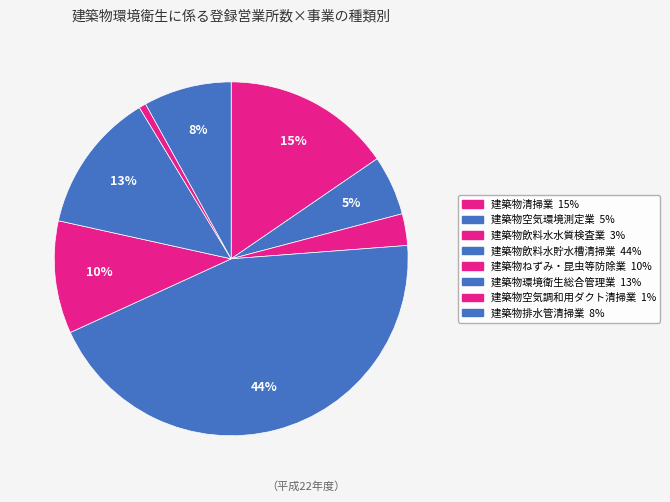

How many segments does this pie chart have?

8